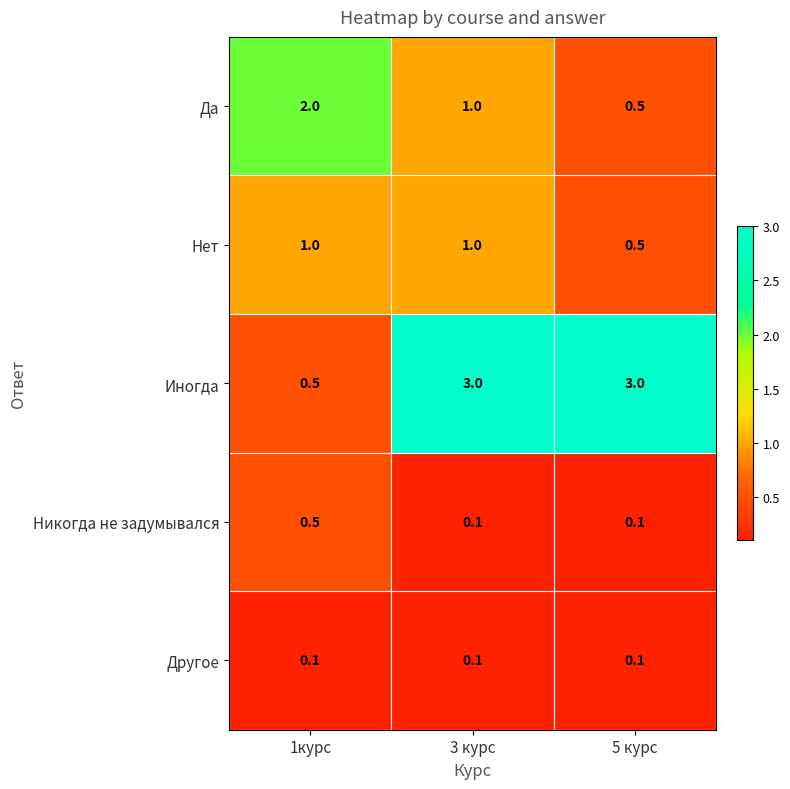

The value of Да at 3 курс is 1.5. True or false?

False